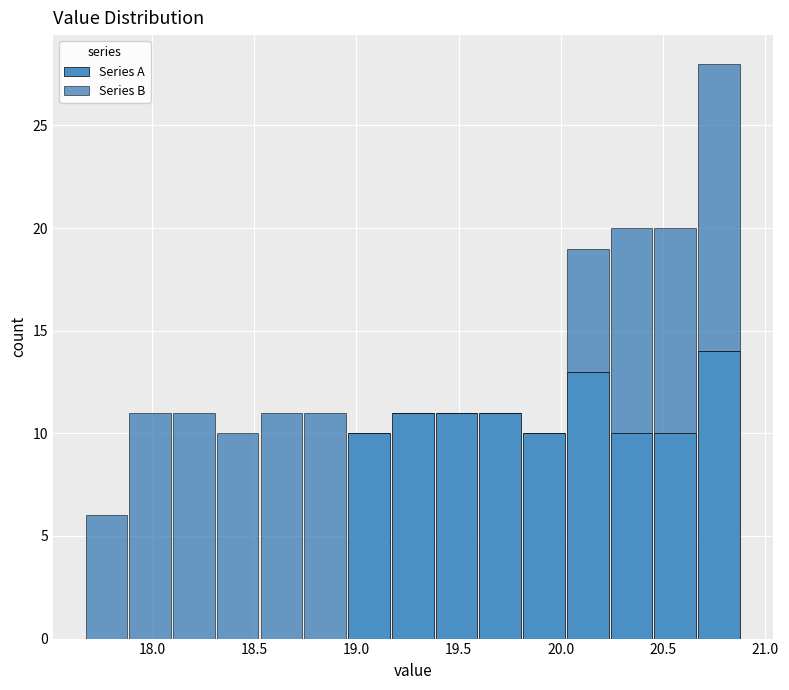

Reading left to right, list every stacked bar in this chart as the range it spans on the x-axis followed by its total height. Neither the bar edges nor the heights are printed on the chart, so give them approximately, as read against the axes.

17.65 to 17.90: 6
17.90 to 18.10: 11
18.10 to 18.30: 11
18.30 to 18.55: 10
18.55 to 18.75: 11
18.75 to 18.95: 11
18.95 to 19.15: 10
19.15 to 19.40: 11
19.40 to 19.60: 11
19.60 to 19.80: 11
19.80 to 20.00: 10
20.00 to 20.25: 19
20.25 to 20.45: 20
20.45 to 20.65: 20
20.65 to 20.90: 28